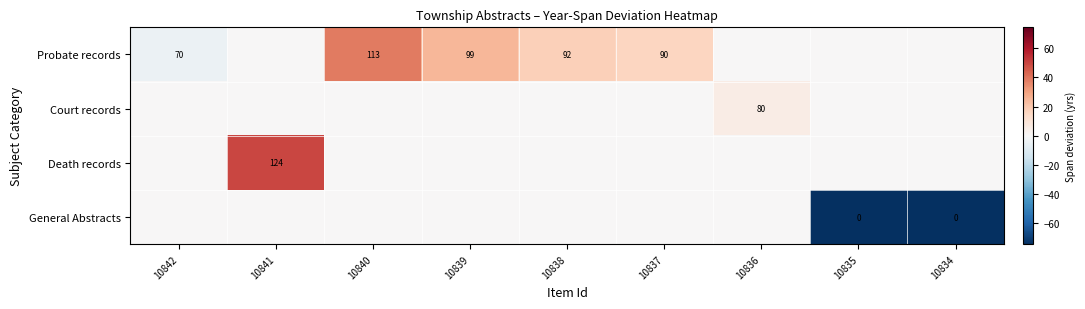

Between 10840 and 10842, which is larger?

10840